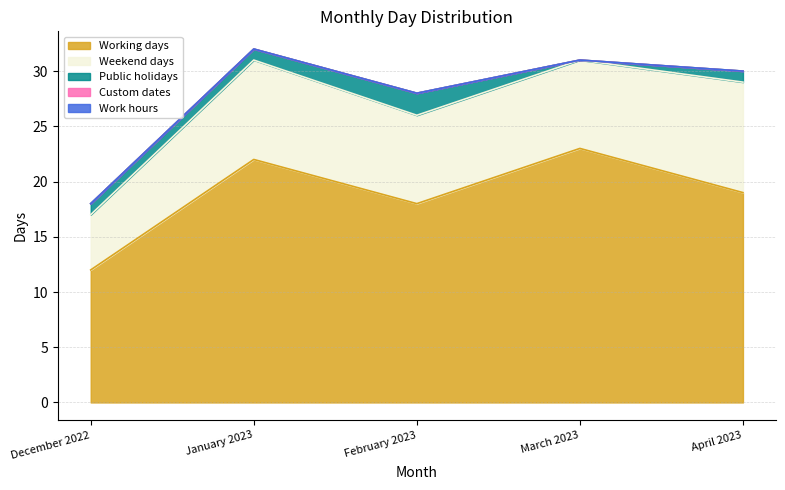

How many series are shown in this chart?

5